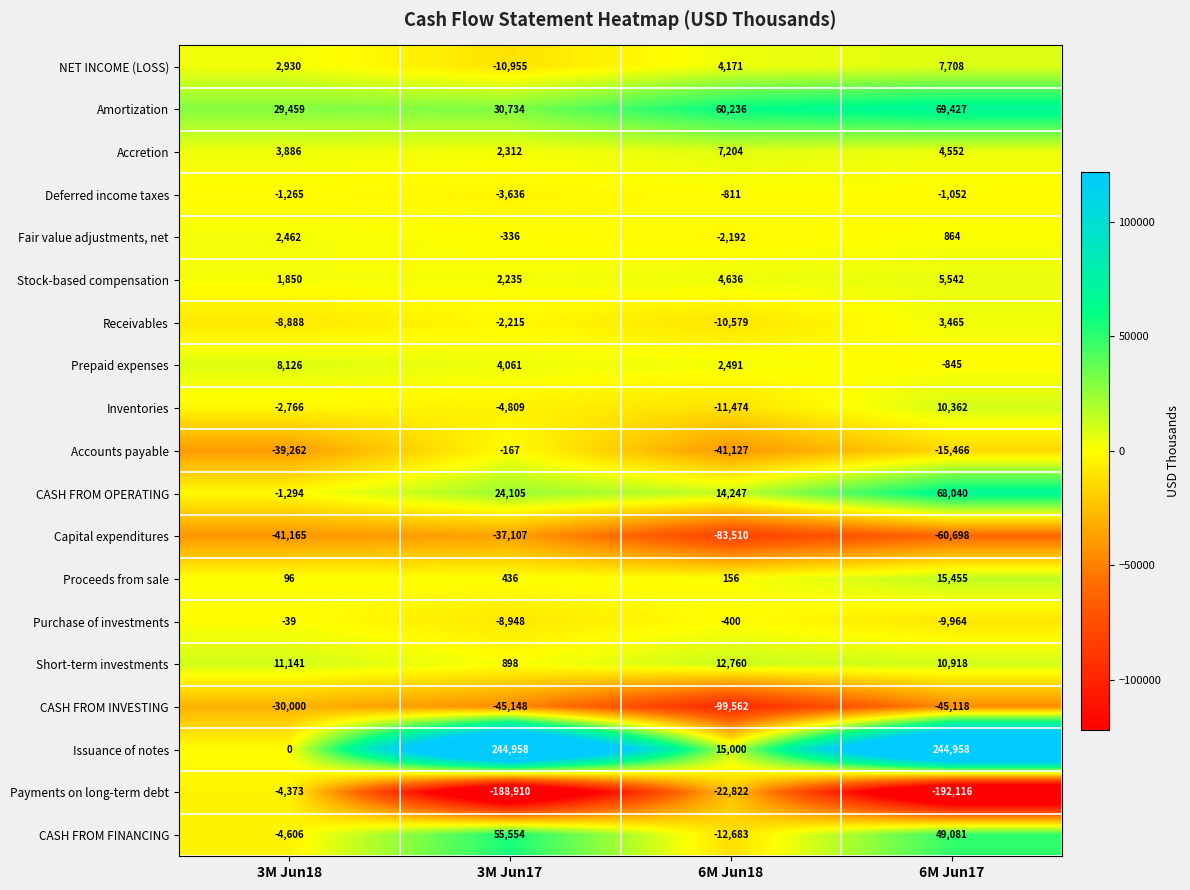

How many values in the Payments on long-term debt series are below -22822?

2